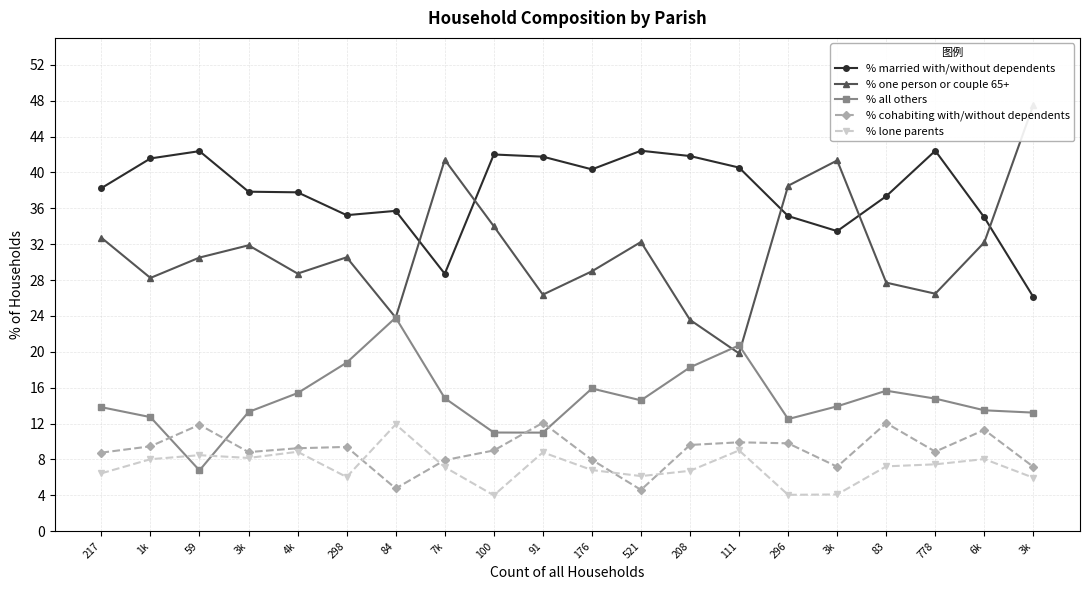

Between 4k and 83, which series saw the biggest shift?

% cohabiting with/without dependents